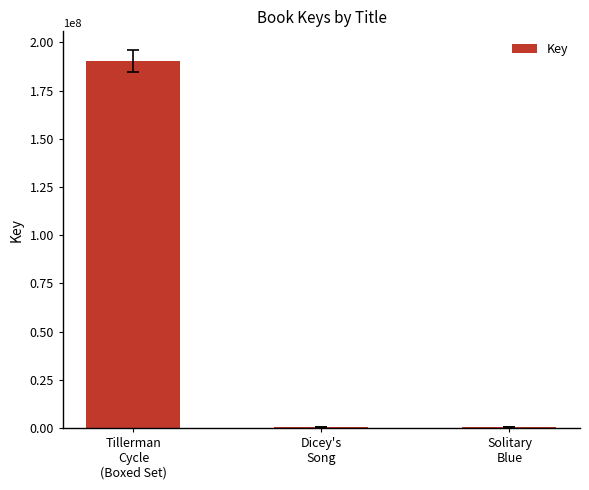

What is the maximum value shown in the chart?

190265028